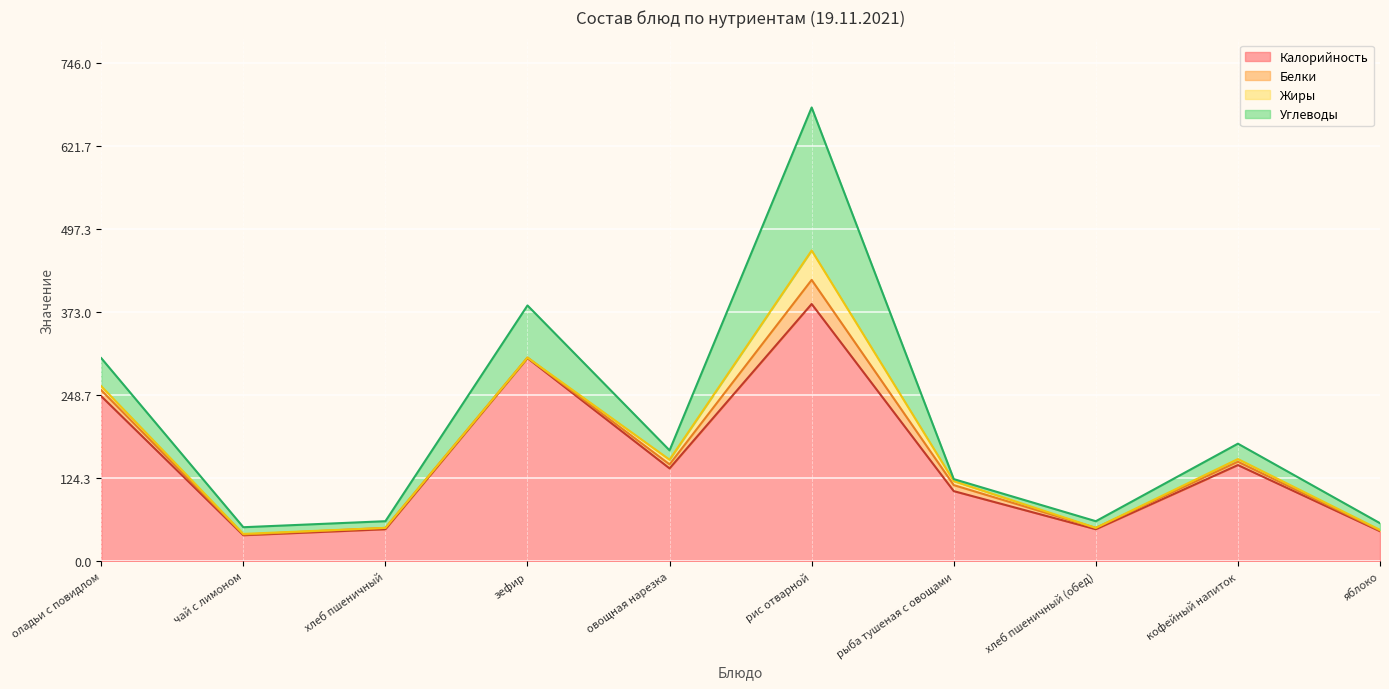

At which category does Белки reach its first local peak?

хлеб пшеничный